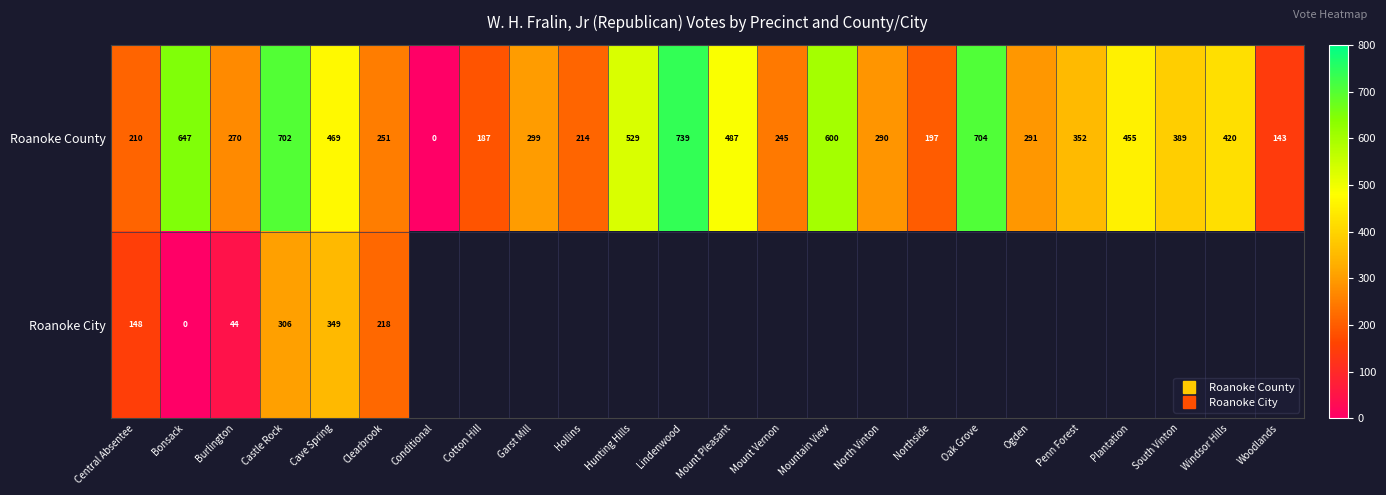

Where is Roanoke City nearest to the value 174?

Central Absentee